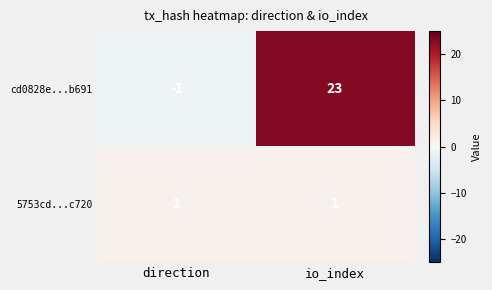

What is the spread (max minus min) of values at io_index?

22